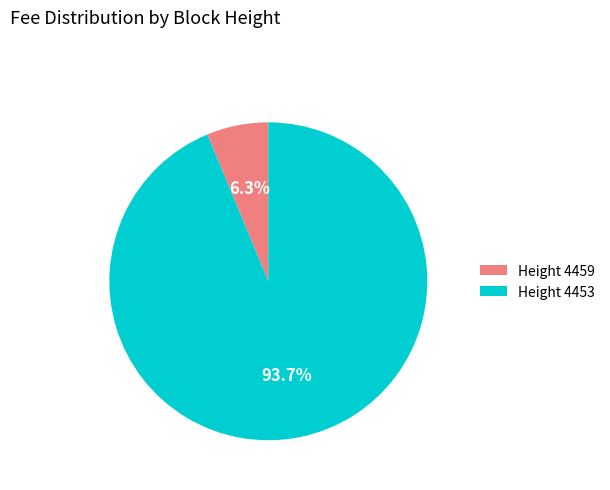

How much of the chart is everything except Height 4459?

93.7%